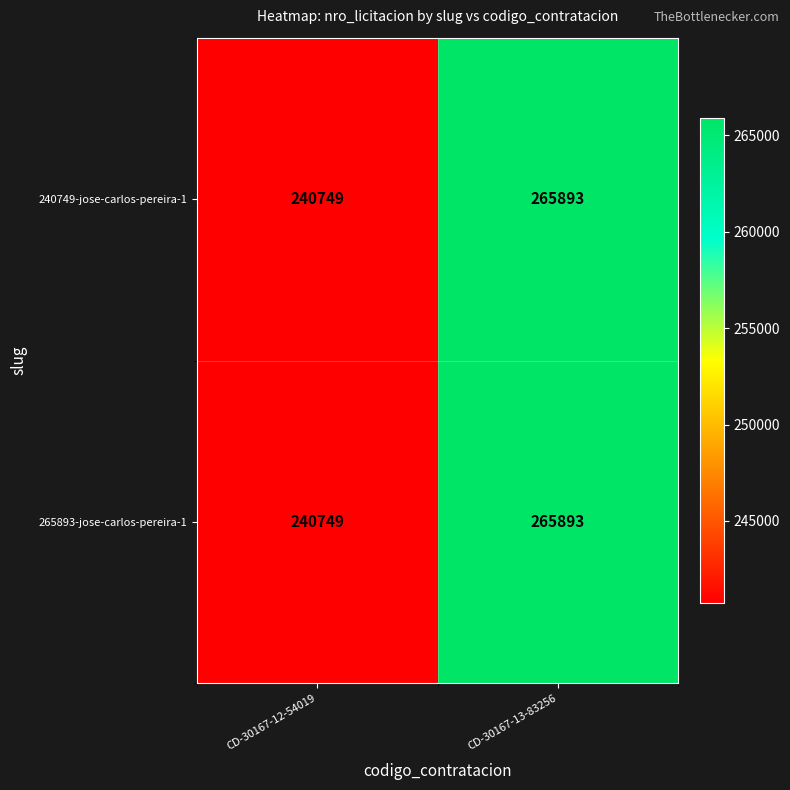

How many categories are shown in the chart?

2